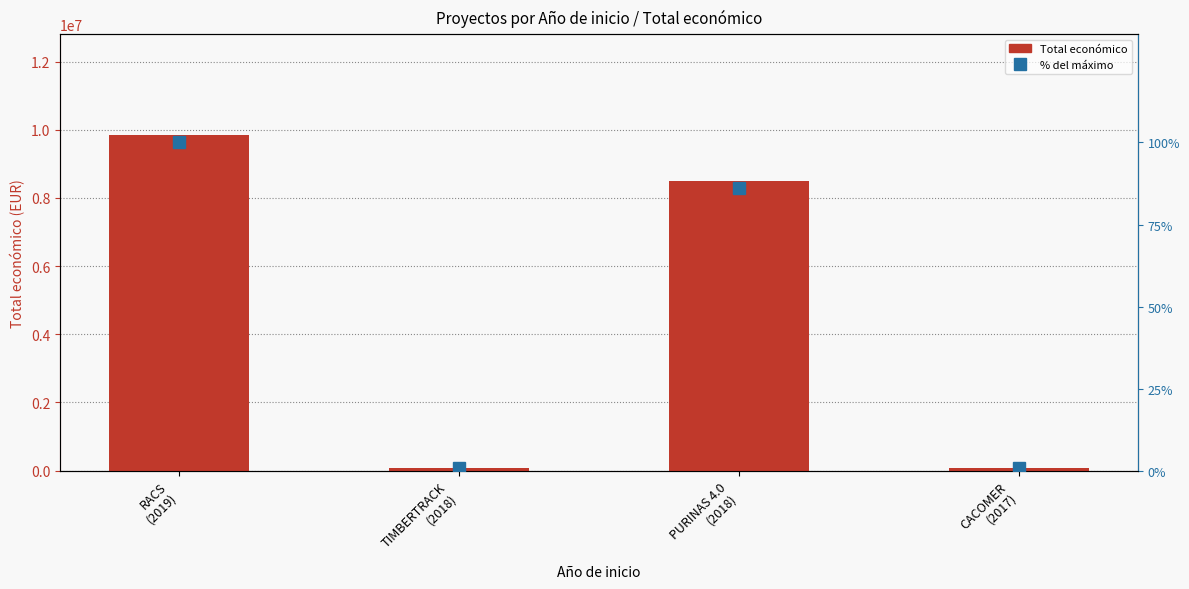

Which has a higher value, TIMBERTRACK
(2018) or CACOMER
(2017)?

TIMBERTRACK
(2018)